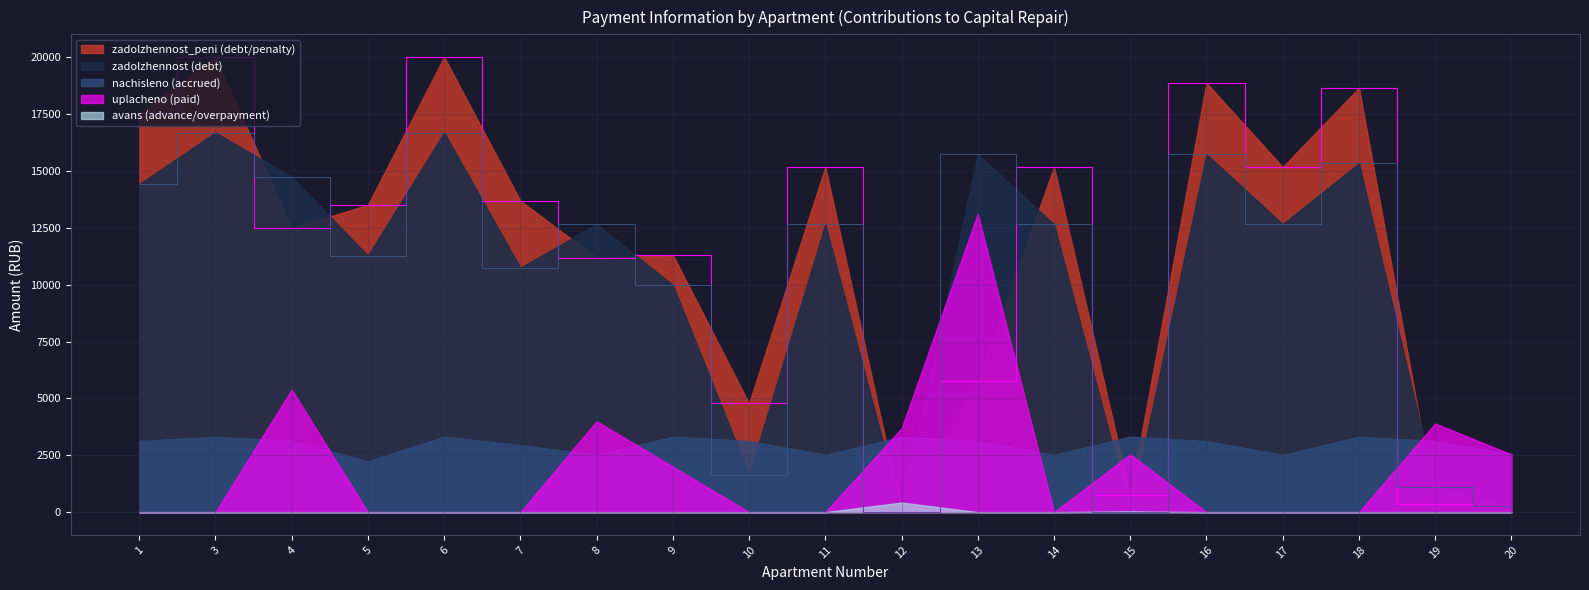

What are all the series names shown in the legend?

zadolzhennost, nachisleno, uplacheno, zadolzhennost_peni, avans